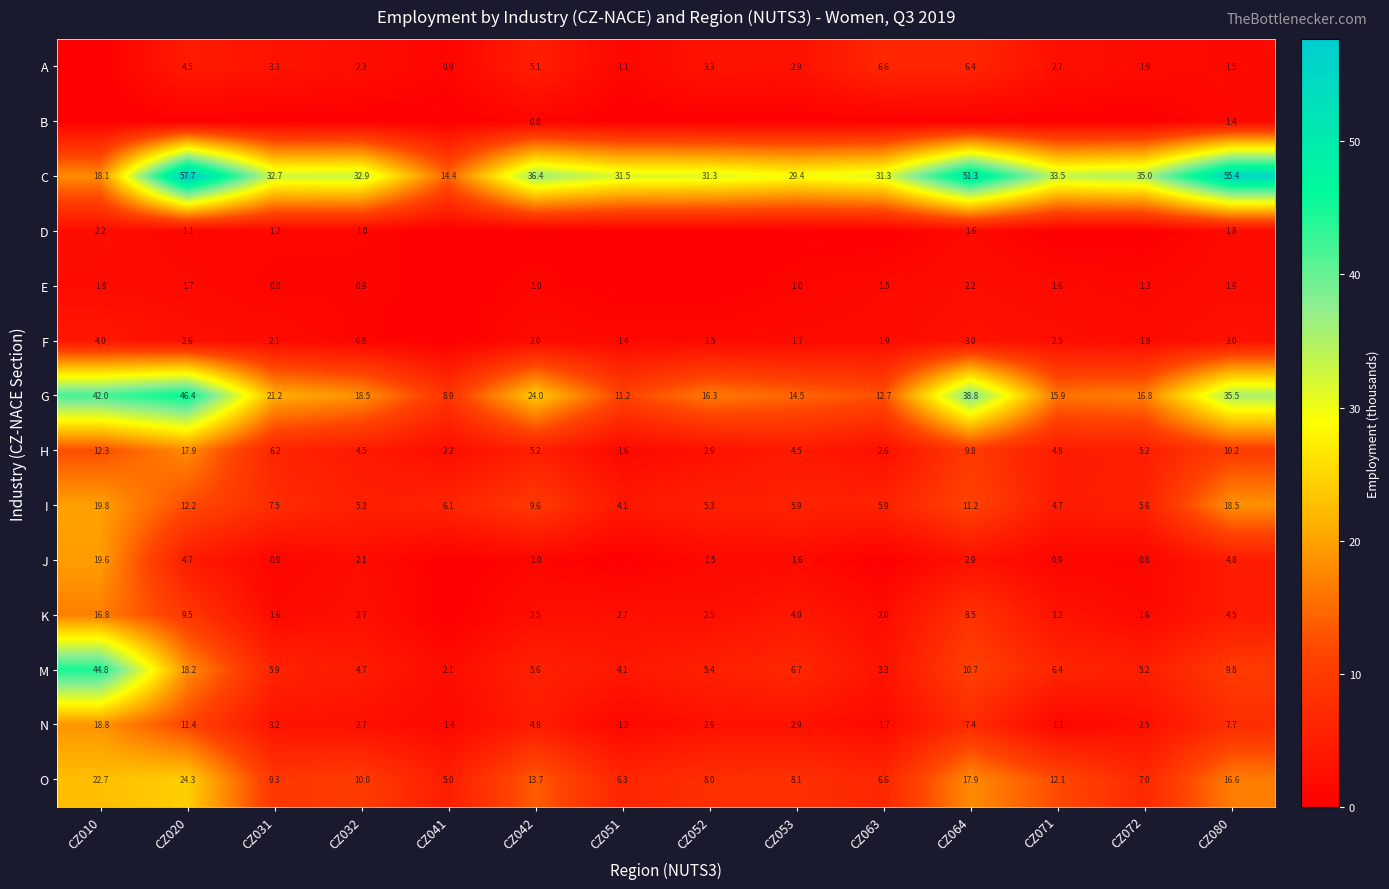

True or false: N has a value of 3.2 at CZ031.

True